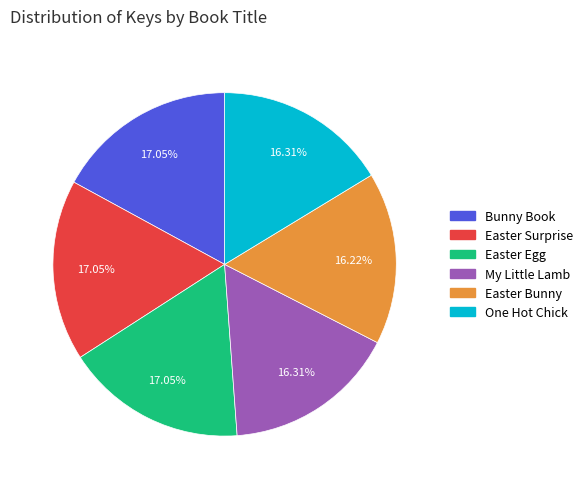

Does any single category account for the majority?

No